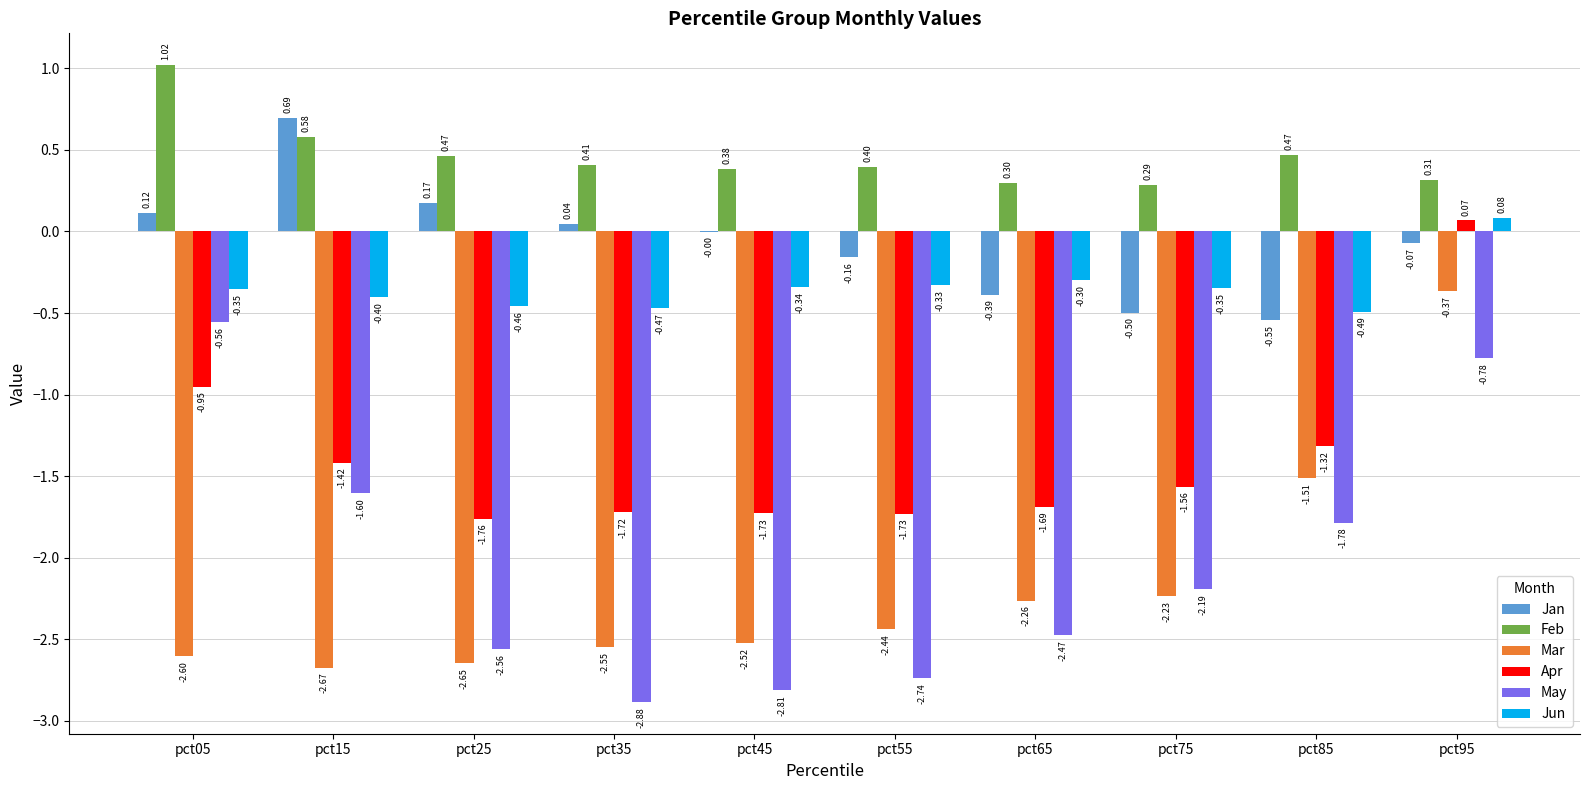

At which category is the sum across all series the highest?

pct95